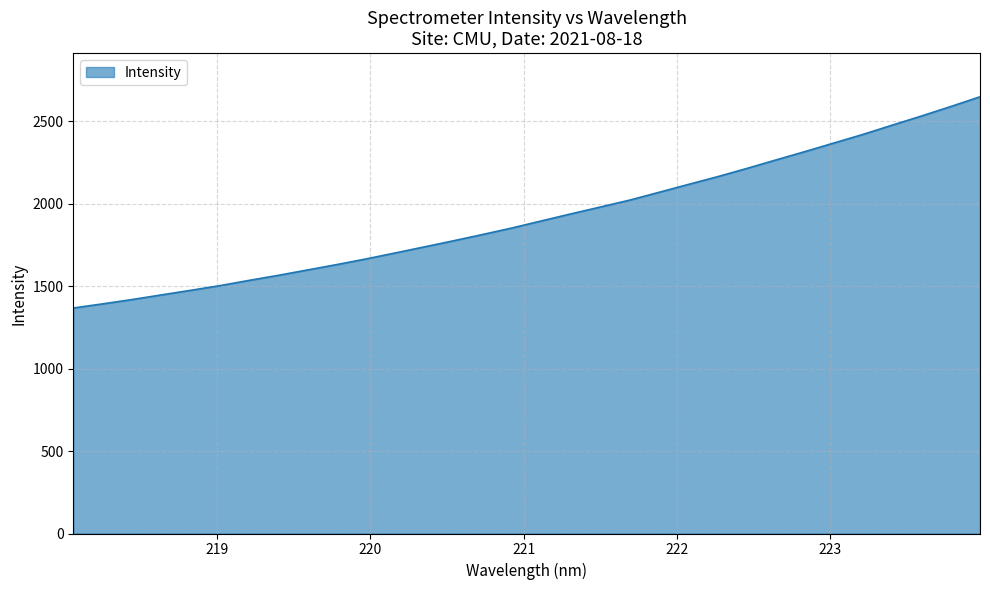

True or false: there are more than 1 points higher than both neighbors.

False